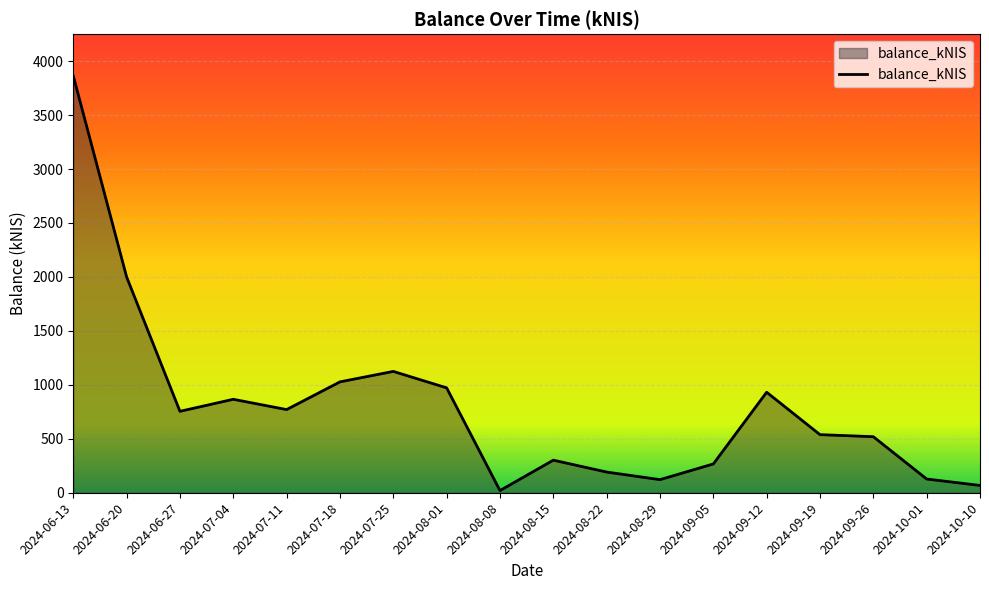

How many values are below 754?

9